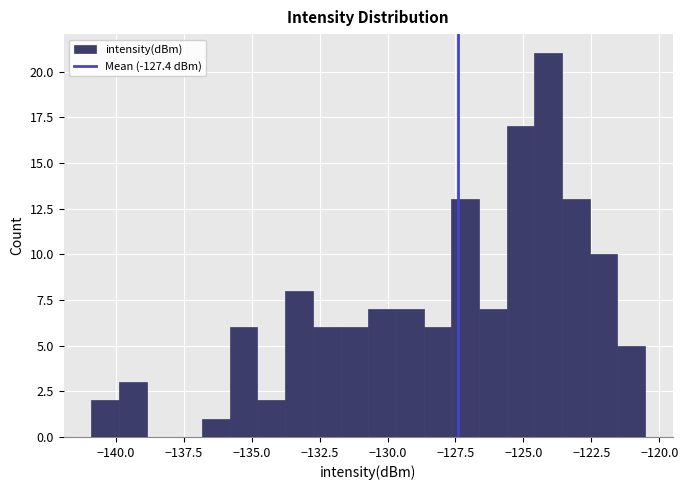

Read against the x-axis, roughly where is the centre of the tallest bar?

-124.0